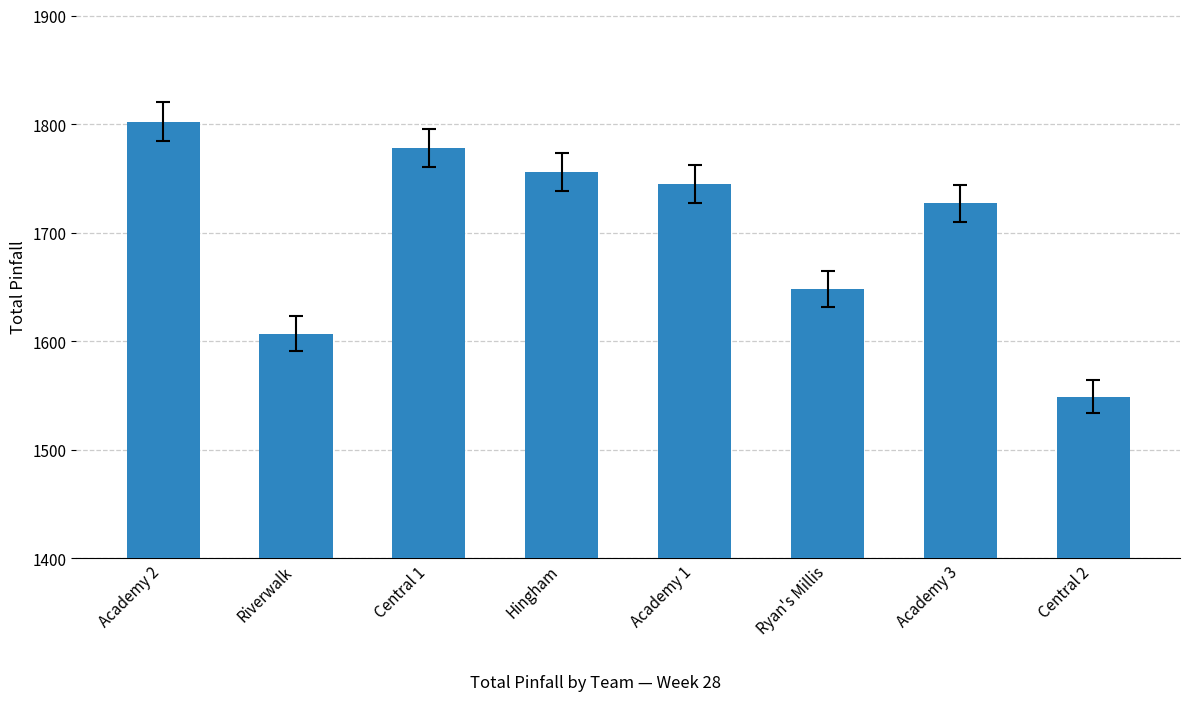

What is the label of the 6th bar from the left?

Ryan's Millis